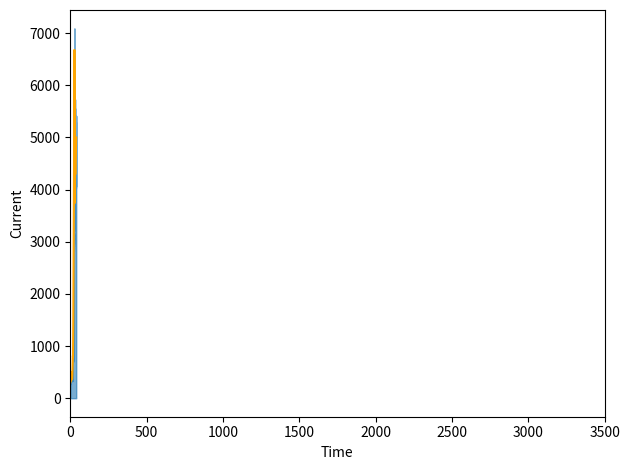

Reading left to right, transcribe all the data shown in this chart.

Total Imports Excl. UPA: 294.7	301.5	355.8	412.5	448.6	504.6	340.1	355.7	374.6	414.0	423.2	395.0	374.9	399.3	474.0	557.1	704.9	814.5	802.2	1089.0	1615.1	2106.9	2355.7	2856.3	3640.4	4795.5	4741.7	6683.5	6038.2	4605.9	3739.0	4939.9	4387.5	4291.5	4500.0	4600.0	4700.0	4800.0	4900.0	5000.0
Mineral Fuels: 83.5	87.0	97.1	126.9	144.4	171.1	271.7	278.6	302.9	371.7	401.0	391.3	355.8	468.6	512.2	578.5	665.5	704.8	793.9	2716.4	1640.2	2836.5	2066.3	1915.1	1444.6	2901.4	2745.2	2235.8	198.8	34.6	124.1	139.9	188.6	494.3	500.0	520.0	540.0	560.0	580.0	600.0